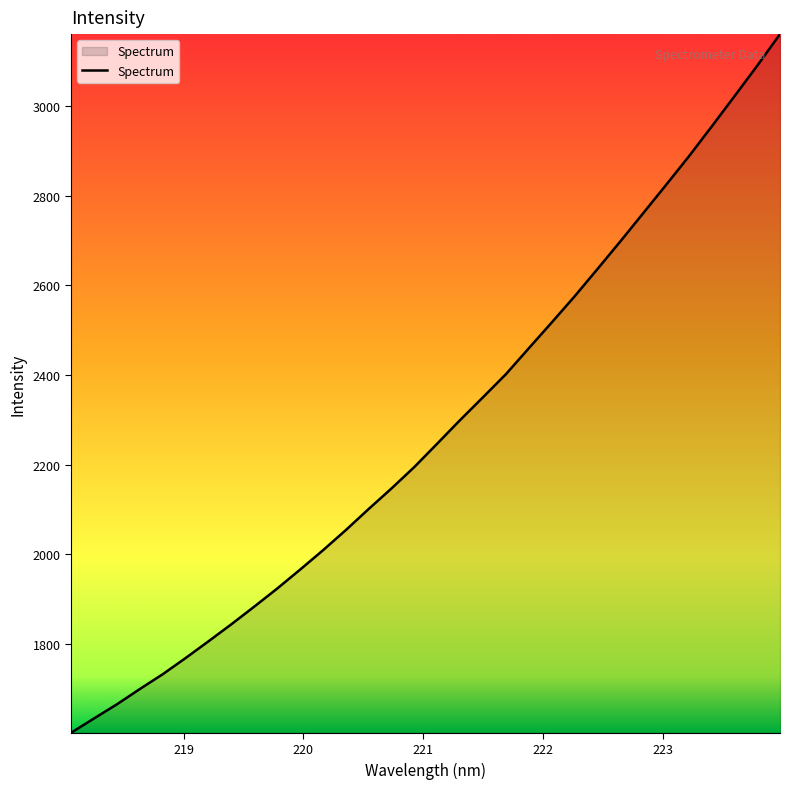

What is the minimum value shown in the chart?

1601.6